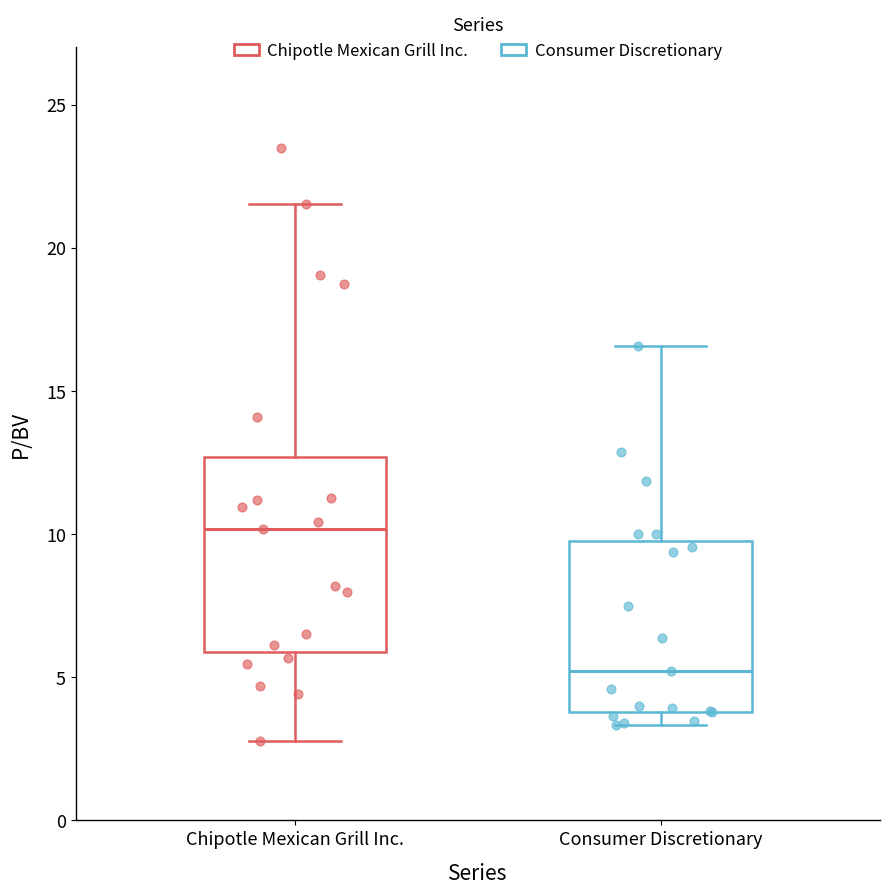

Reading left to right, transcribe this box plot: for each box, give where its median line is, the range the box spans, and where its two whiskers end, as read against the y-axis. The values are not printed on the chart, so give them approximately, as read against the axis.

Chipotle Mexican Grill Inc.: median 10.0, box 6.0 to 12.5, whiskers 3.0 to 21.5
Consumer Discretionary: median 5.0, box 4.0 to 10.0, whiskers 3.5 to 16.5